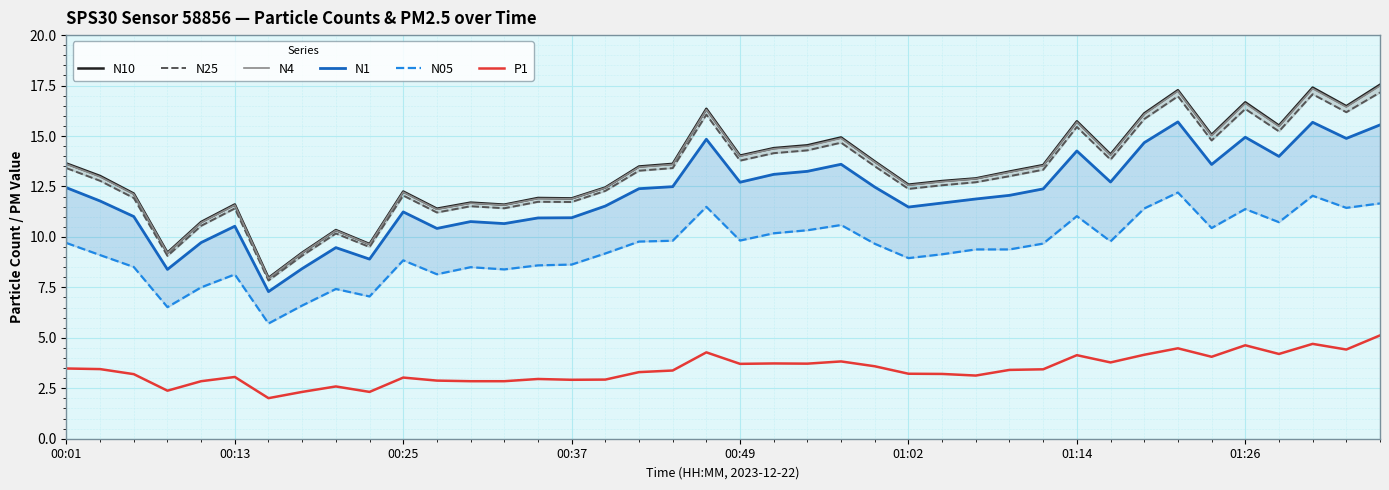

What is the smallest value displayed?

2.0